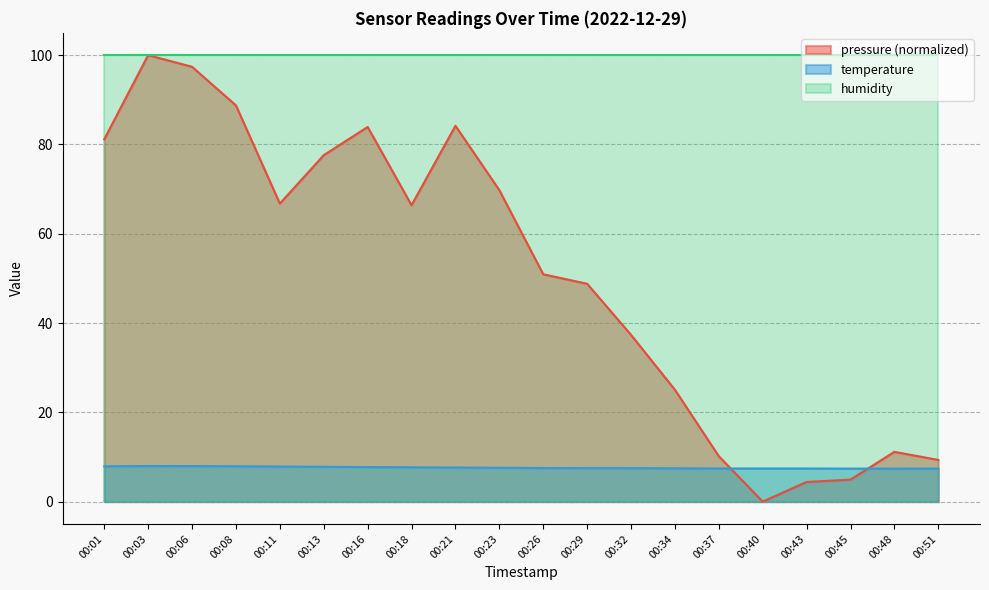

What is the spread (max minus min) of values at 00:23?

92.4